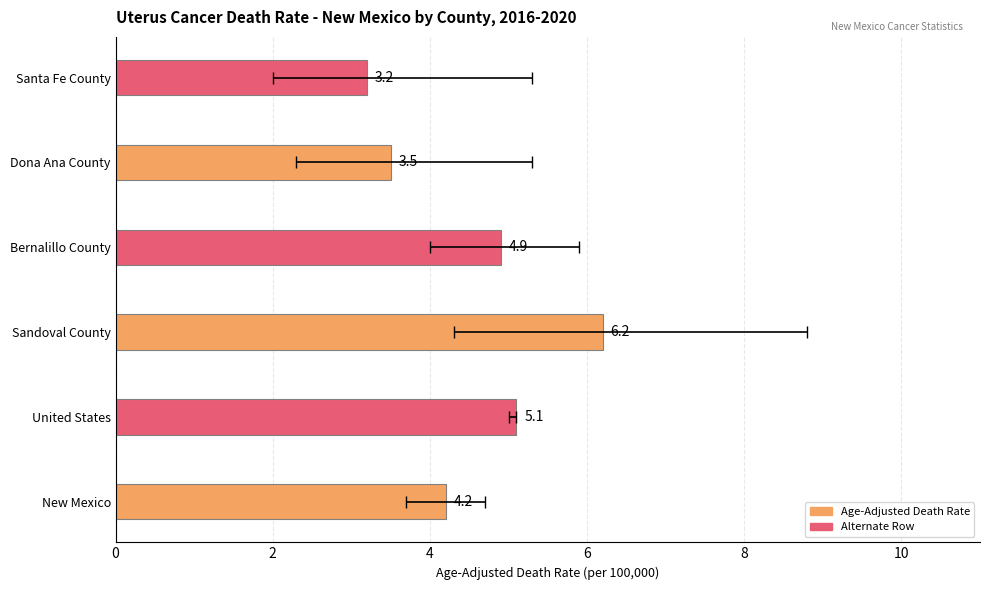

How many values in the Age-Adjusted Death Rate series exceed 4?

4